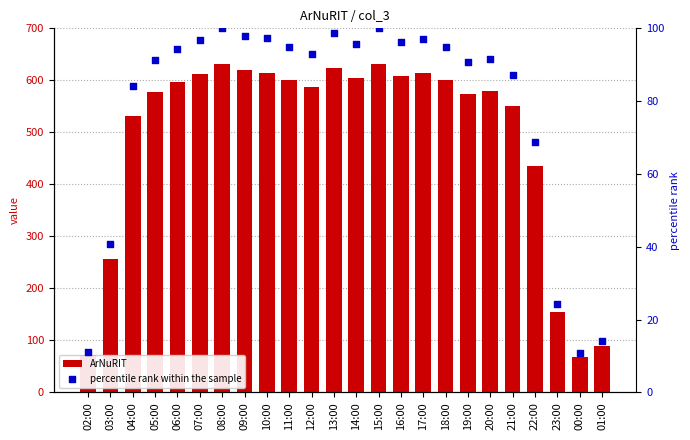

What are all the series names shown in the legend?

ArNuRIT, percentile rank within the sample